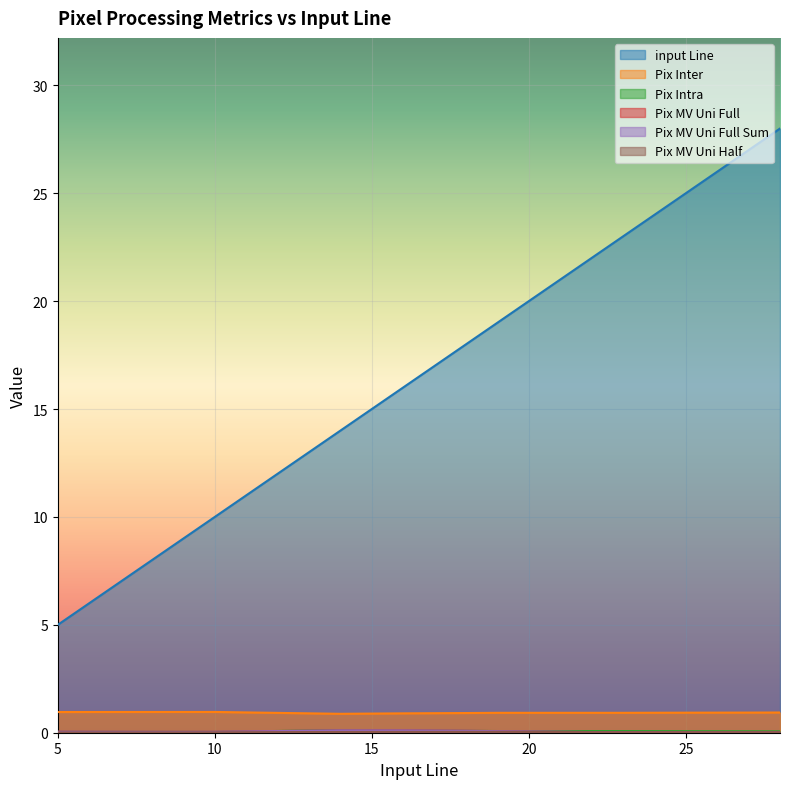

The value of Pix MV Uni Full at 27 is 0.0. True or false?

True